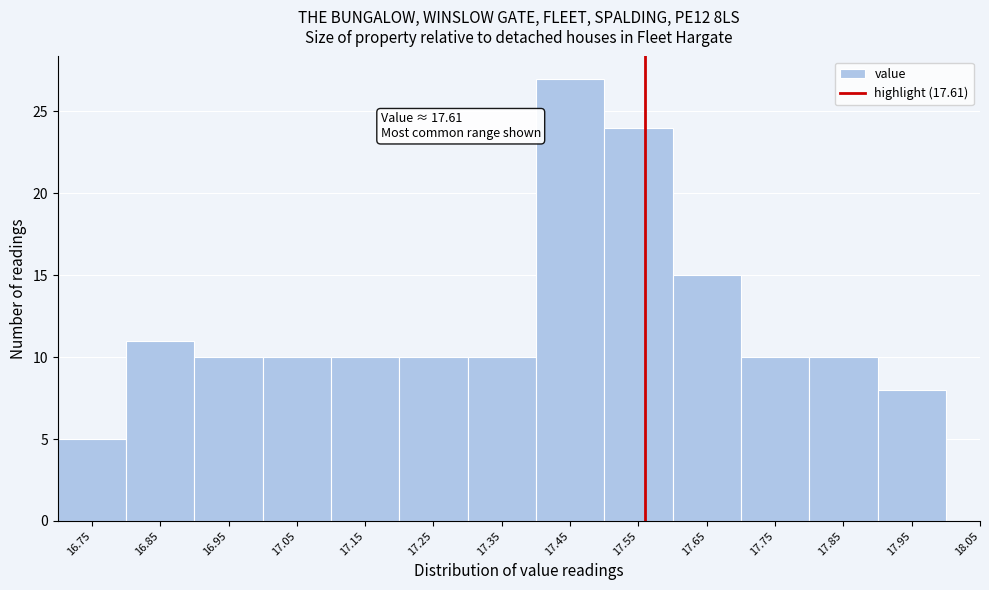

Reading right to left, list all the values displayed in this chart.

18.05=0	17.95=8	17.85=10	17.75=10	17.65=15	17.55=24	17.45=27	17.35=10	17.25=10	17.15=10	17.05=10	16.95=10	16.85=11	16.75=5